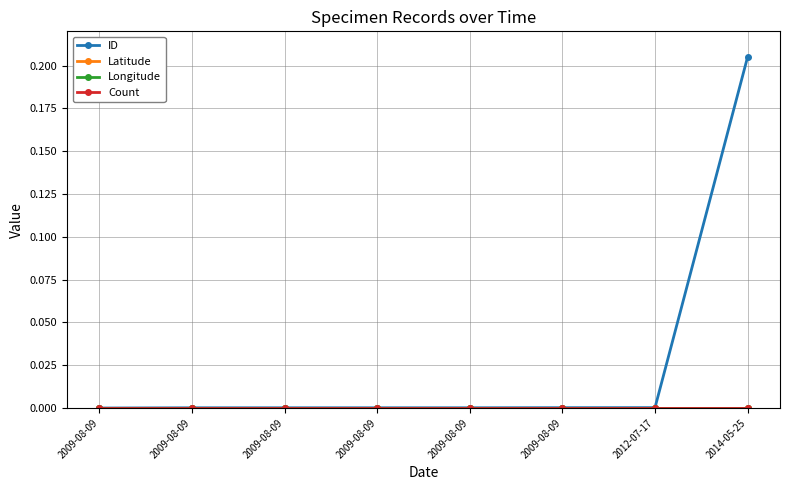

True or false: Latitude has more than 1 points higher than both neighbors.

False